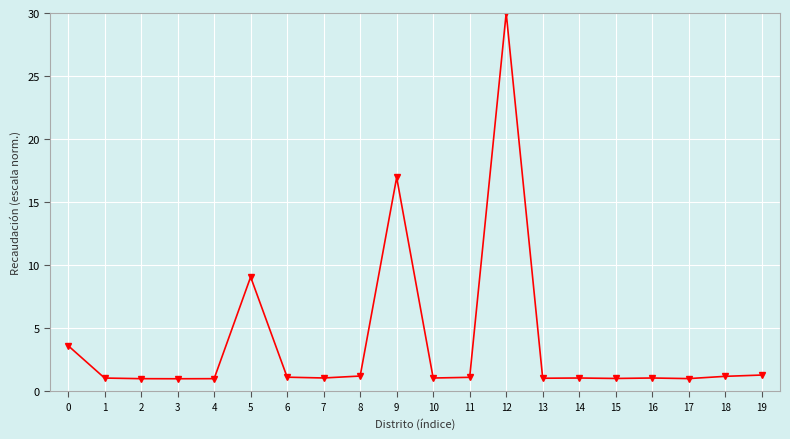

True or false: the data shows 3.6 at 0.

True